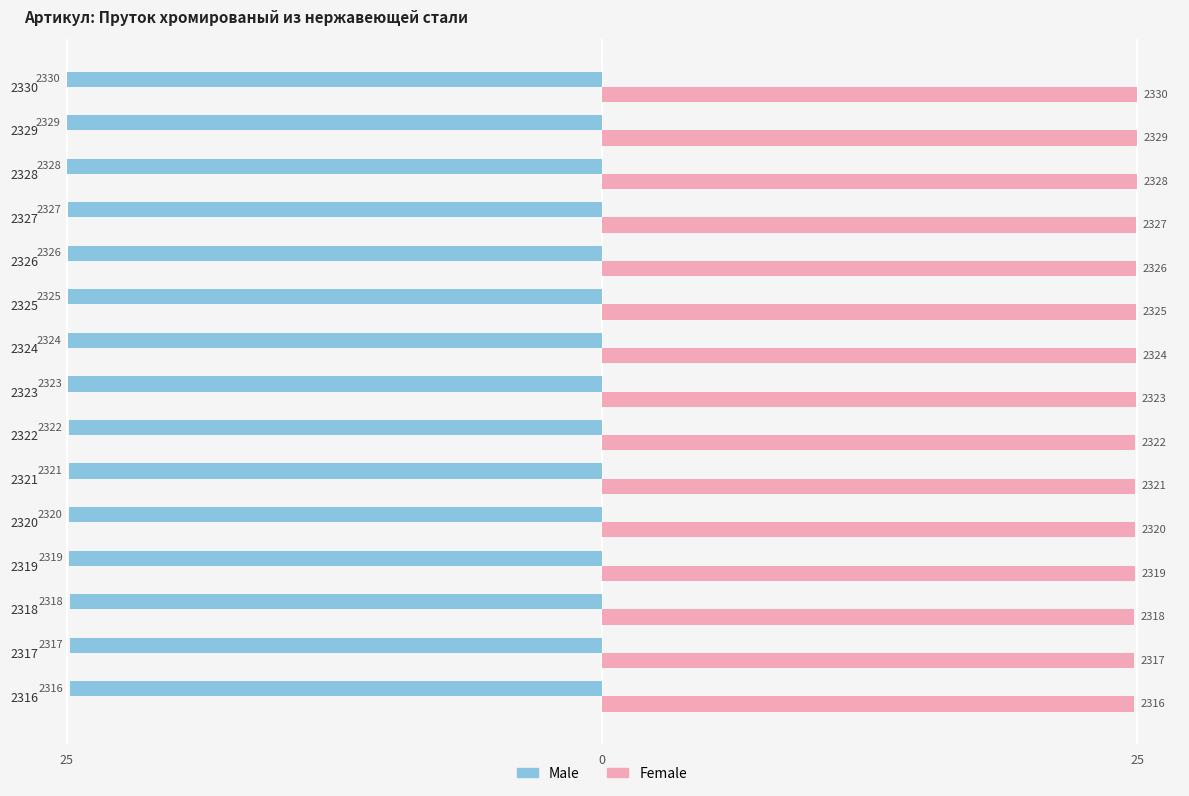

What is the difference between the maximum and minimum values in the Male series?

0.2